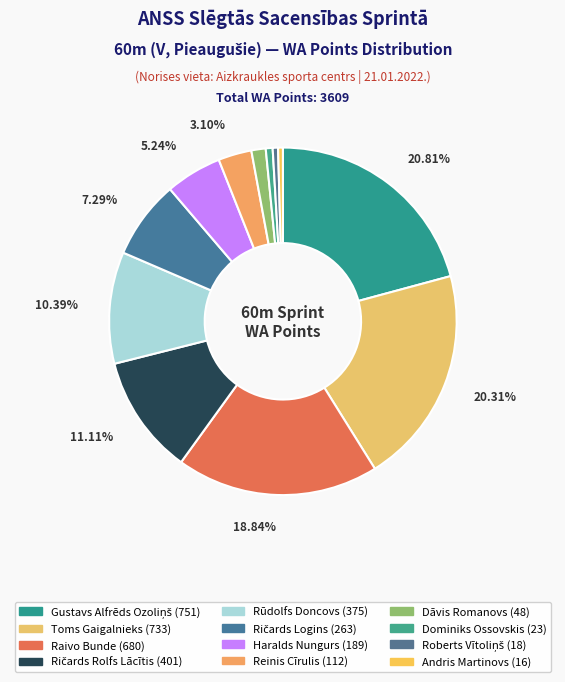

What is the change in value from Ričards Logins to Dominiks Ossovskis?

-240